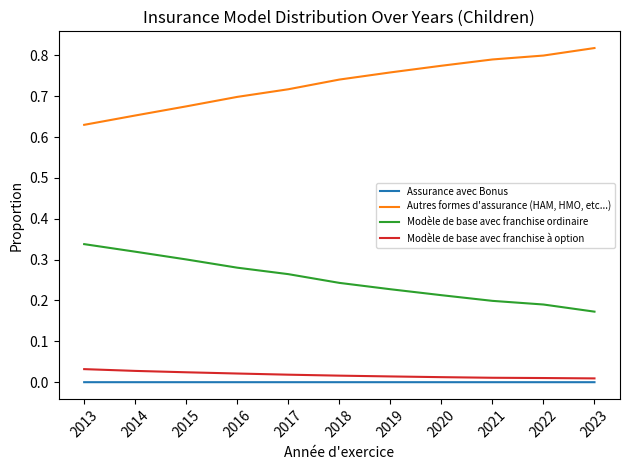

Is the value of Modèle de base avec franchise à option at 2014 greater than the value of Autres formes d'assurance (HAM, HMO, etc...) at 2017?

No